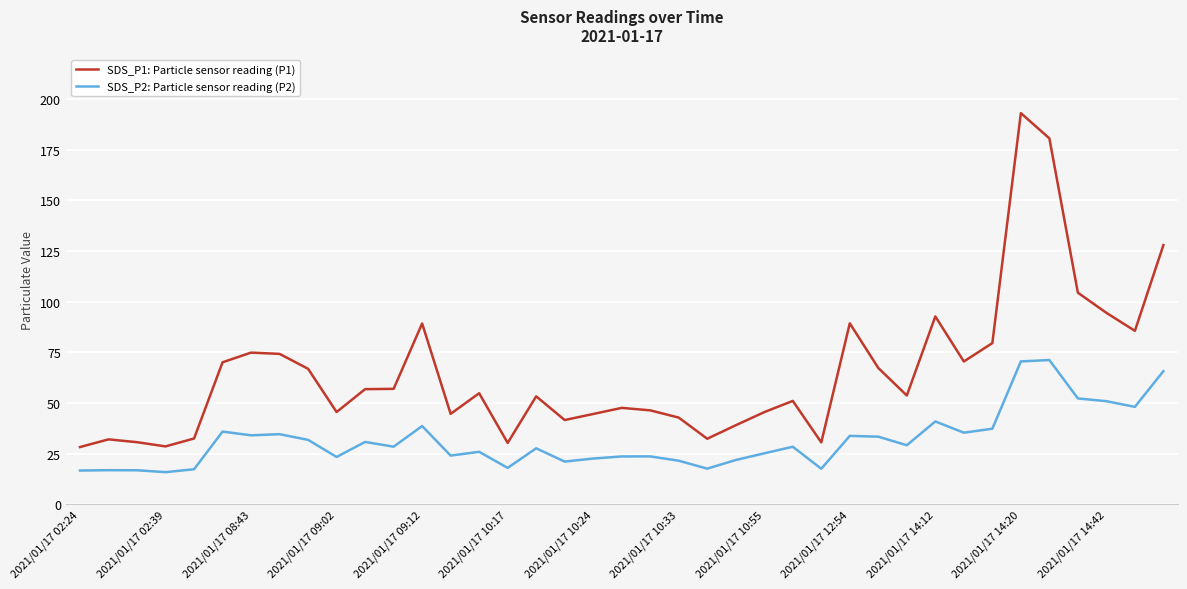

Rank the series by their average value, from highest to lowest.

SDS_P1: Particle sensor reading (P1), SDS_P2: Particle sensor reading (P2)